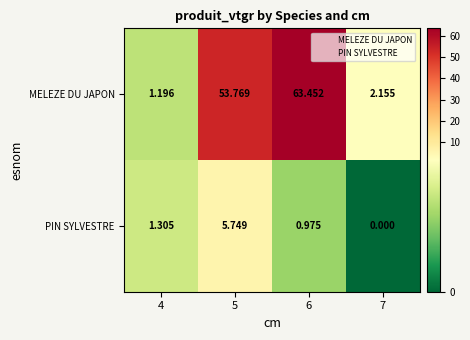

At 5, list the series in order from smallest to largest.

PIN SYLVESTRE, MELEZE DU JAPON